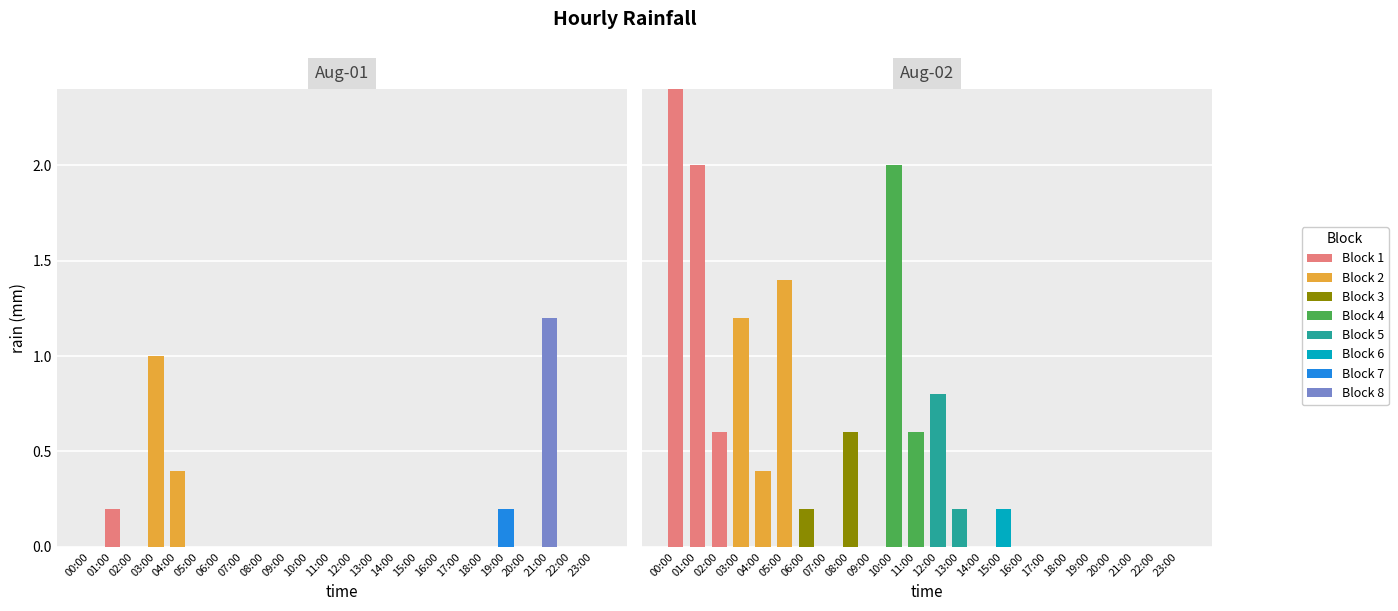

At how many categories does at least one series exceed 1?

6